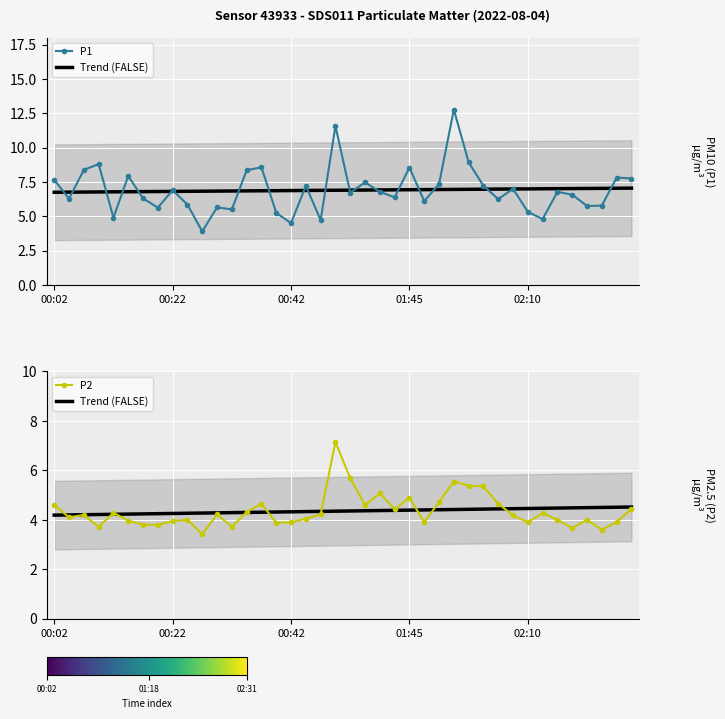

What is the label of the 13th point from the right?

27